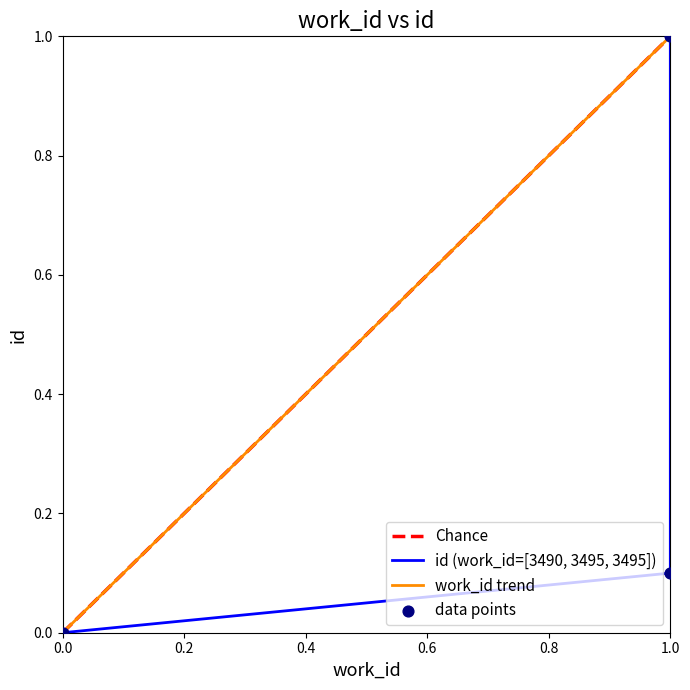

Which series contains the highest Y value?

work_id